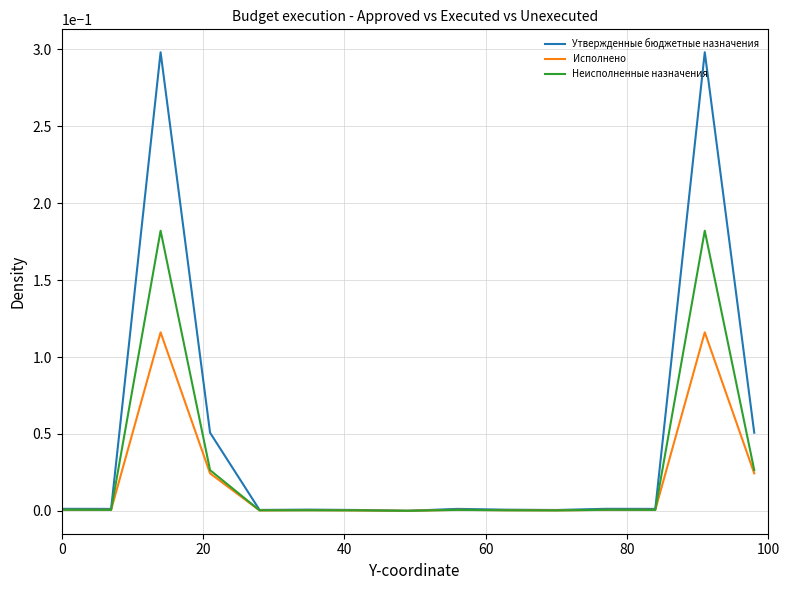

Which series has the widest spread of values?

Утвержденные бюджетные назначения